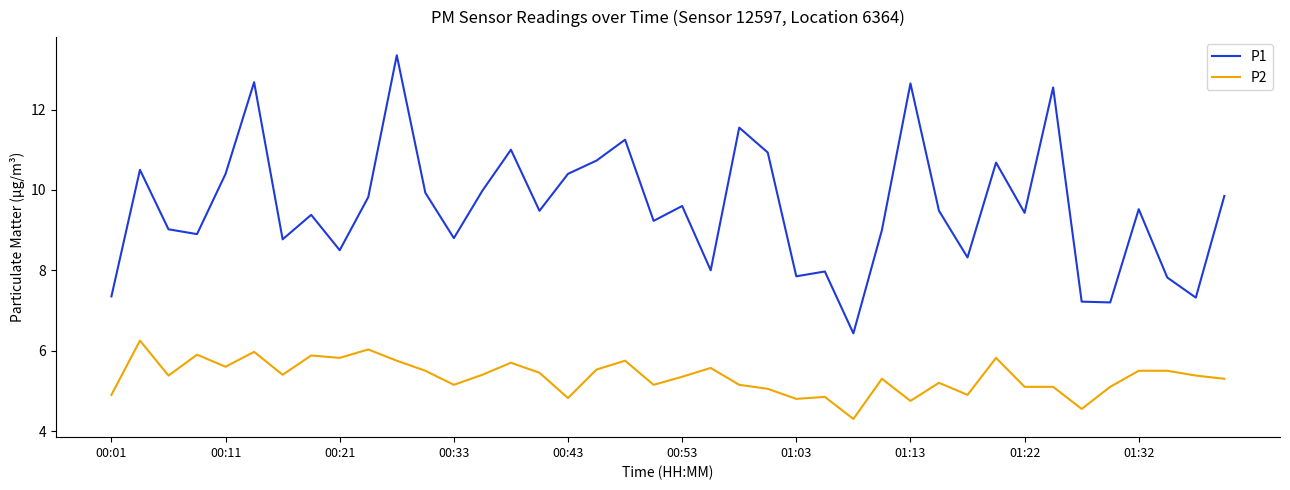

Which series has the largest total across all categories?

P1